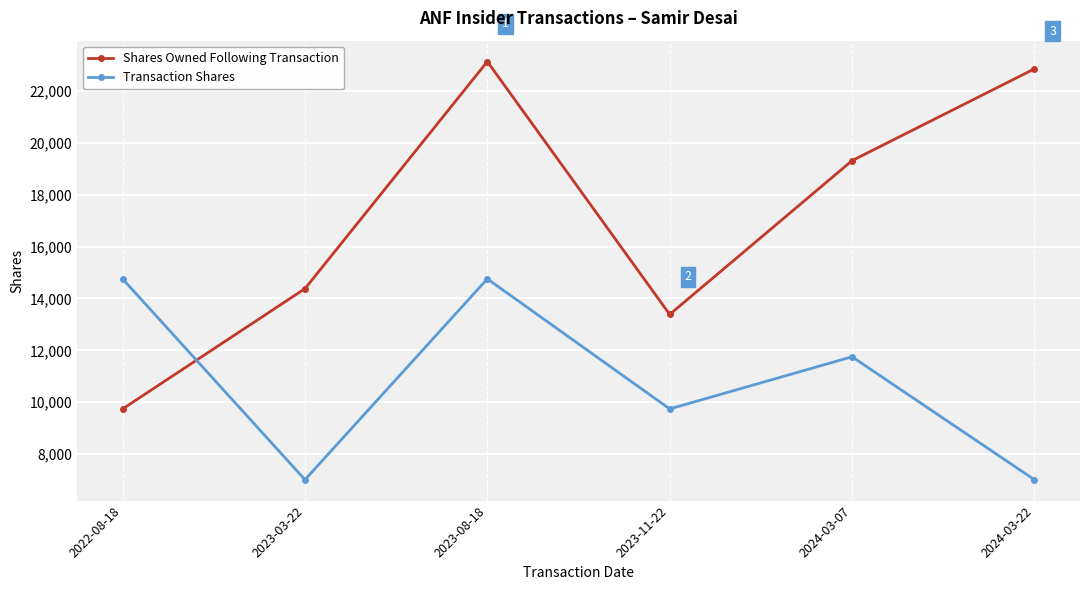

At which label does Shares Owned Following Transaction reach its minimum?

2022-08-18